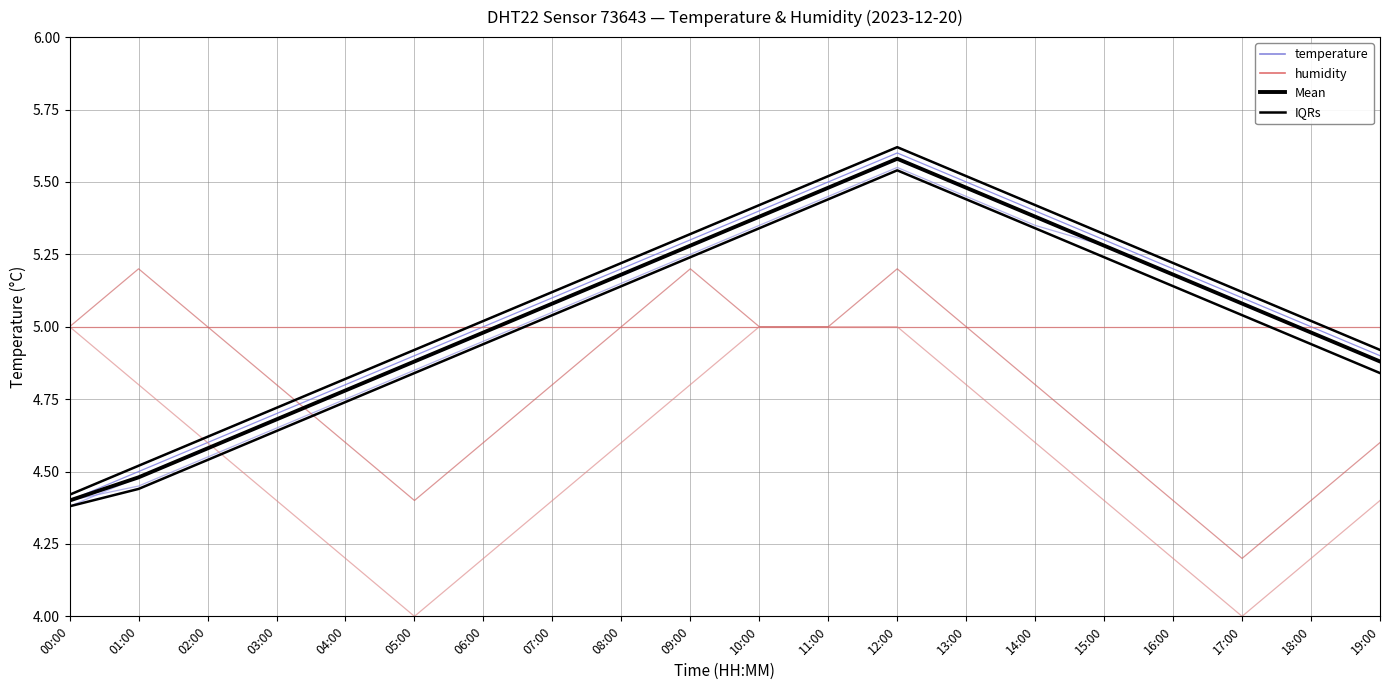

What is the maximum value for IQRs?

5.6